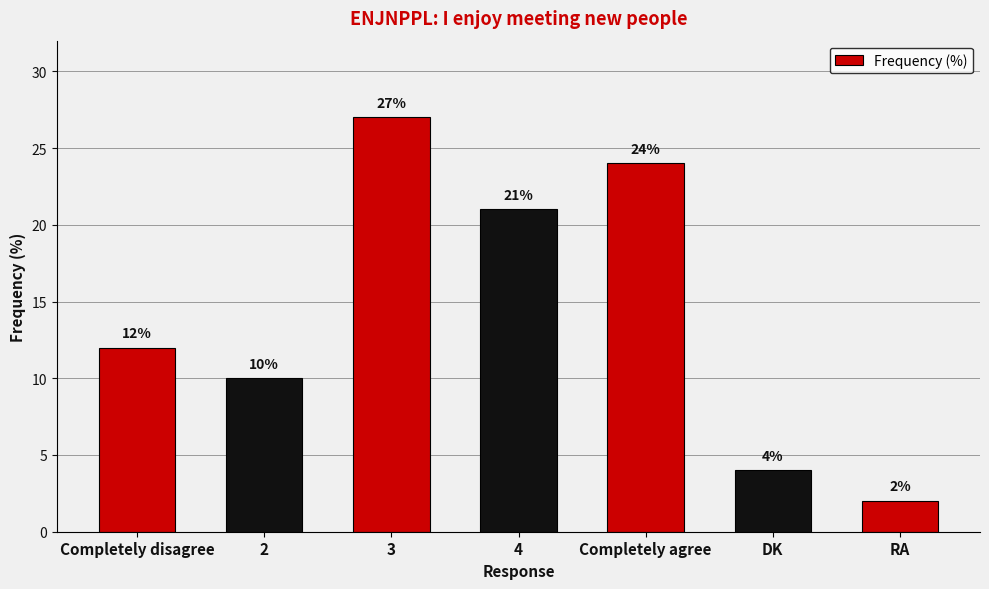

Reading right to left, transcribe all the data shown in this chart.

RA=2	DK=4	Completely agree=24	4=21	3=27	2=10	Completely disagree=12